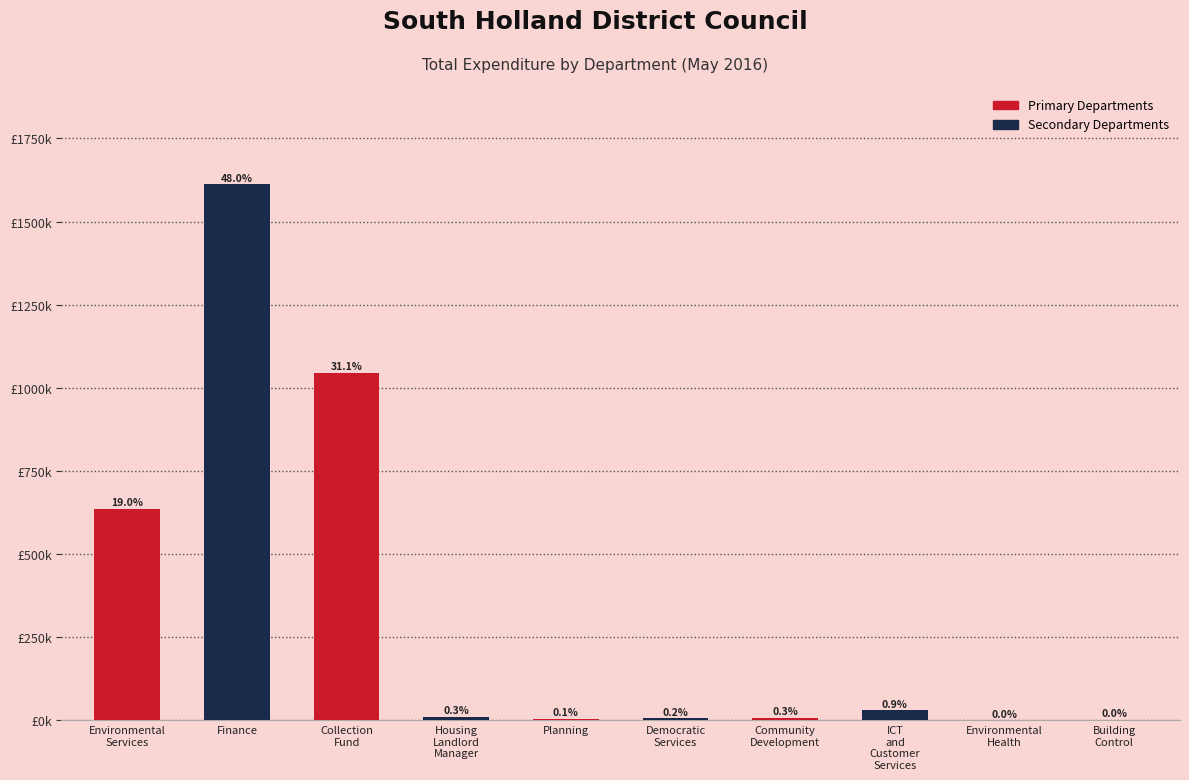

How many data points are less than 11315?

5